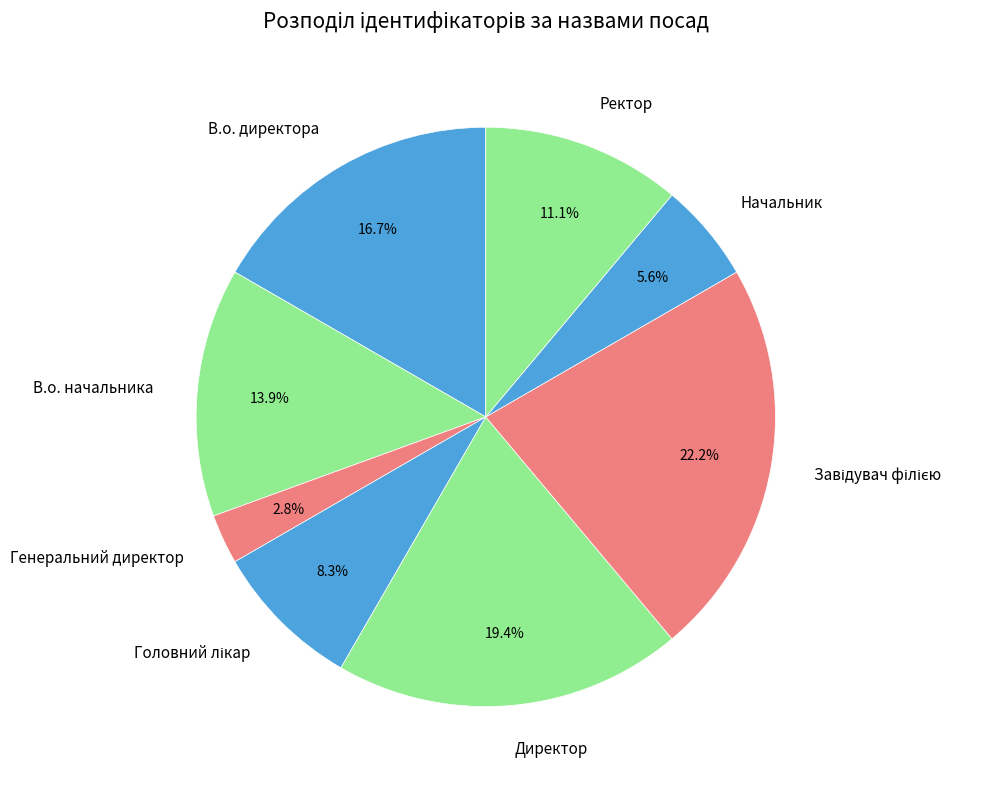

Which has a higher value, Начальник or Ректор?

Ректор